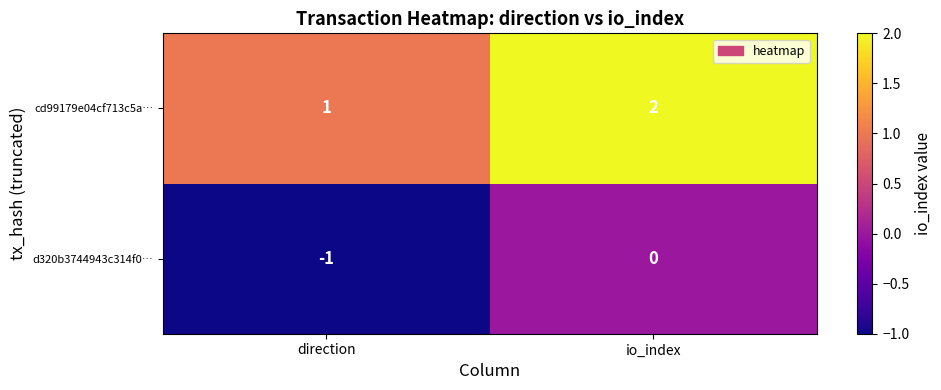

Rank the series at direction from lowest to highest value.

d320b3744943c314f0…, cd99179e04cf713c5a…